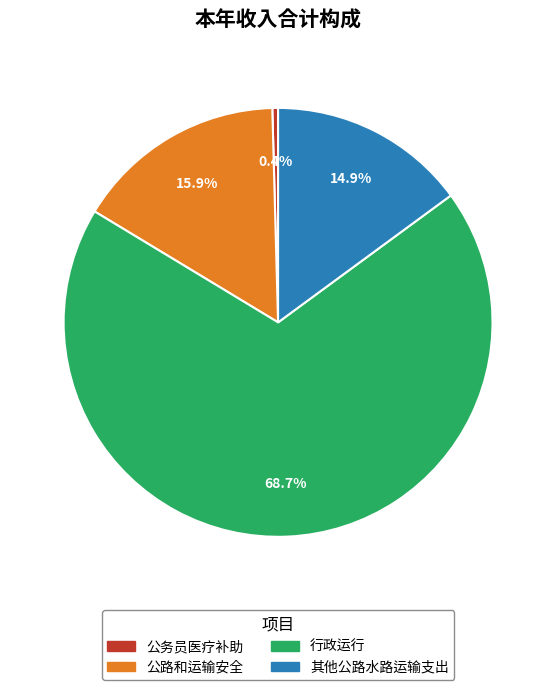

True or false: 其他公路水路运输支出 accounts for 23% of the total.

False